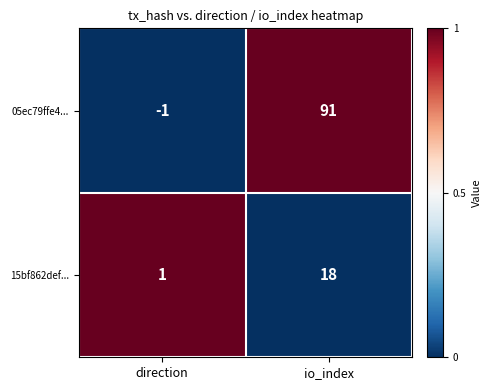

True or false: 15bf862def... has a value of 18 at io_index.

True